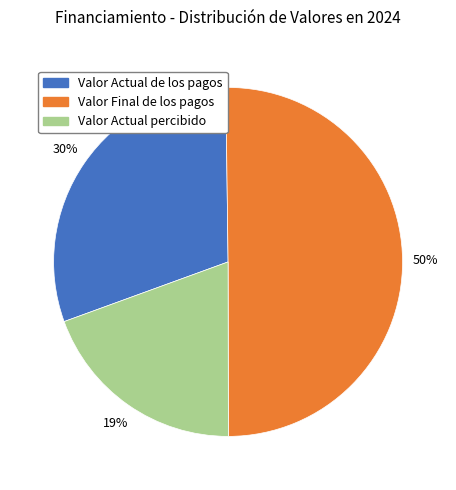

Which slice is the largest?

Valor Final de los pagos